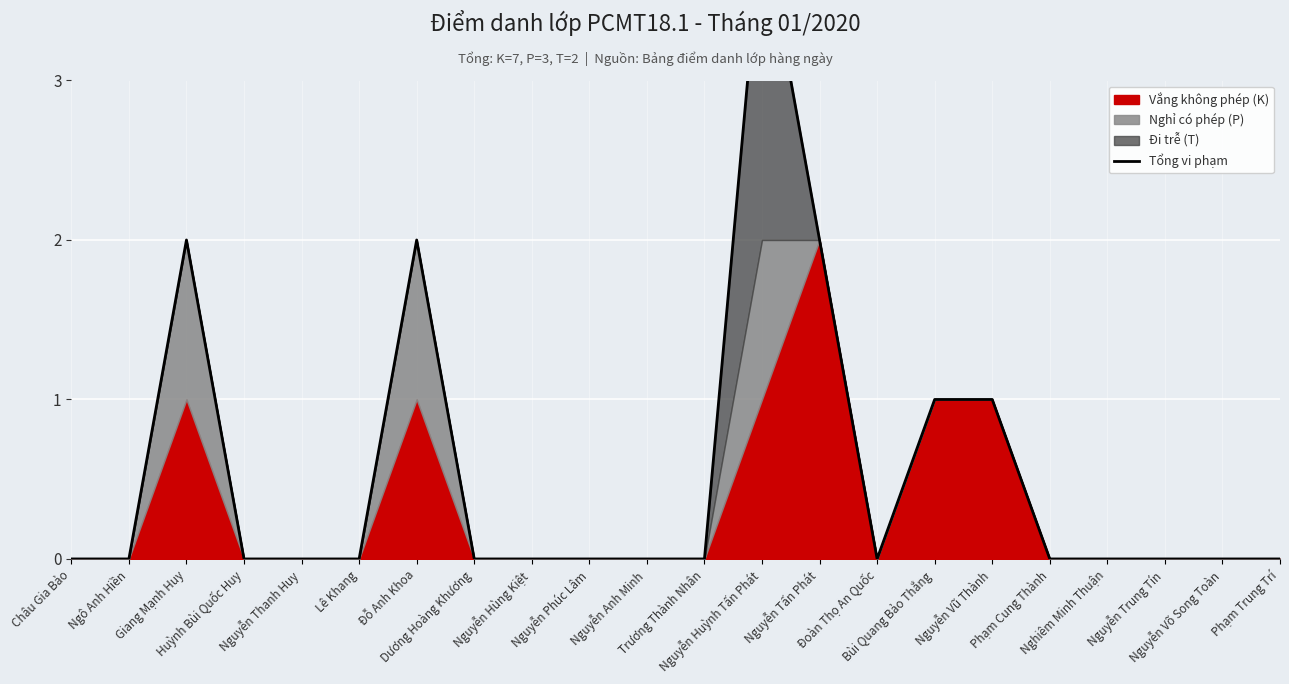

Rank the categories by value from lowest to highest.

Châu Gia Bảo, Ngô Anh Hiền, Huỳnh Bùi Quốc Huy, Nguyễn Thanh Huy, Lê Khang, Dương Hoàng Khương, Nguyễn Hùng Kiệt, Nguyễn Phúc Lâm, Nguyễn Anh Minh, Trương Thành Nhân, Đoàn Thọ An Quốc, Phạm Cung Thành, Nghiêm Minh Thuận, Nguyễn Trung Tín, Nguyễn Võ Song Toàn, Phạm Trung Trí, Bùi Quang Bảo Thắng, Nguyễn Vũ Thành, Giang Mạnh Huy, Đỗ Anh Khoa, Nguyễn Tấn Phát, Nguyễn Huỳnh Tấn Phát